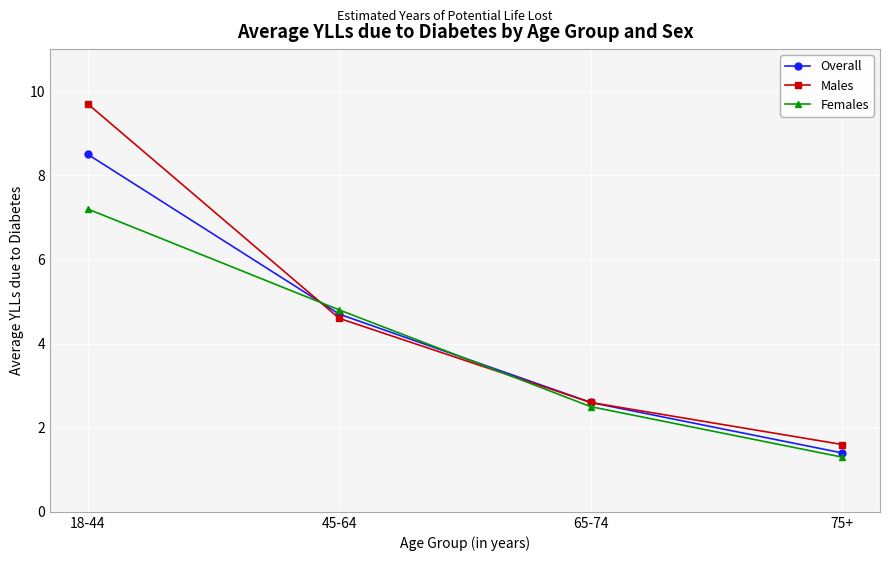

How many values in the Males series are below 4?

2